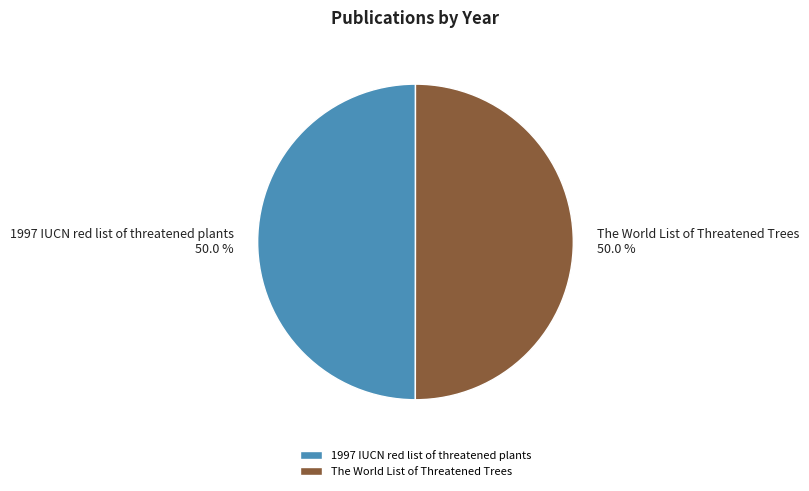

What percentage is the The World List of Threatened Trees slice, to the nearest percent?

50%